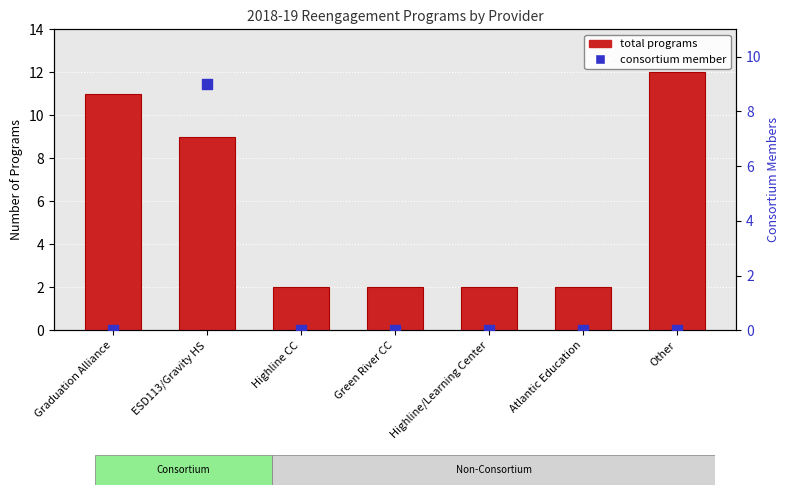

What is the total value across all series at ESD113/Gravity HS?

18